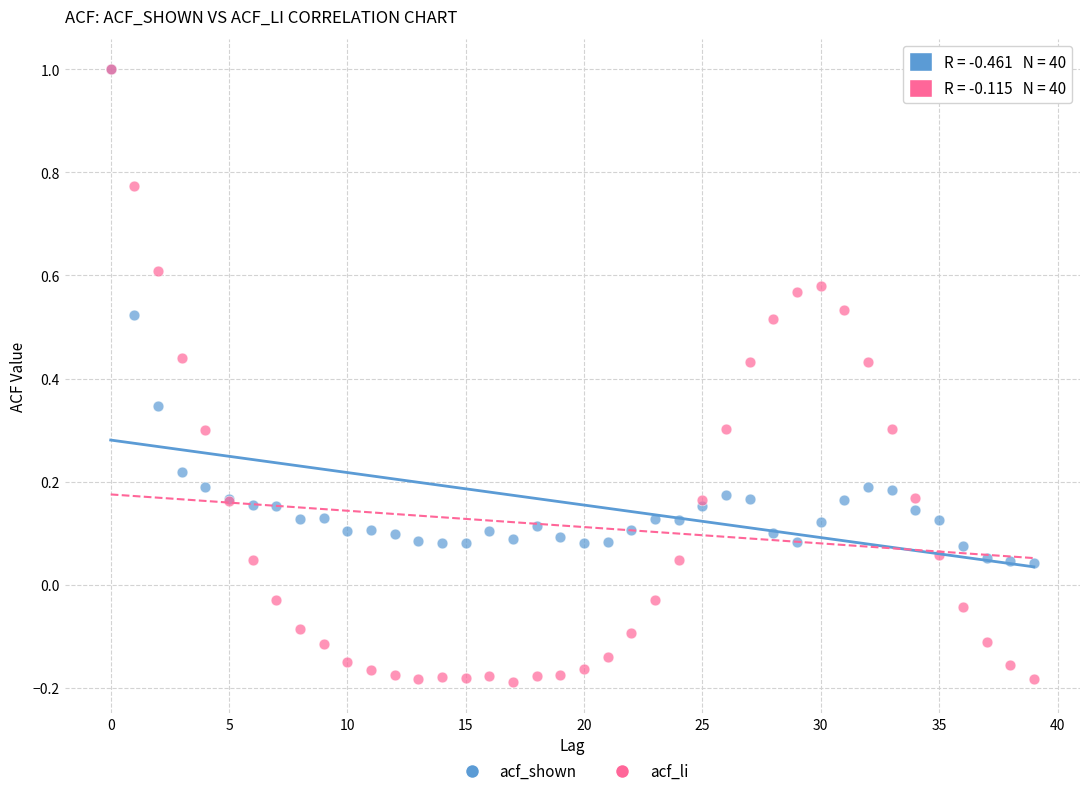

Which series contains the lowest Y value?

acf_li